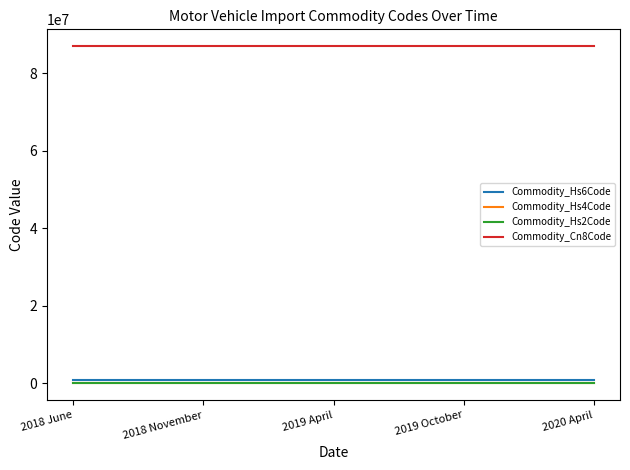

The value of Commodity_Cn8Code at 2019 April is 25506941. True or false?

False